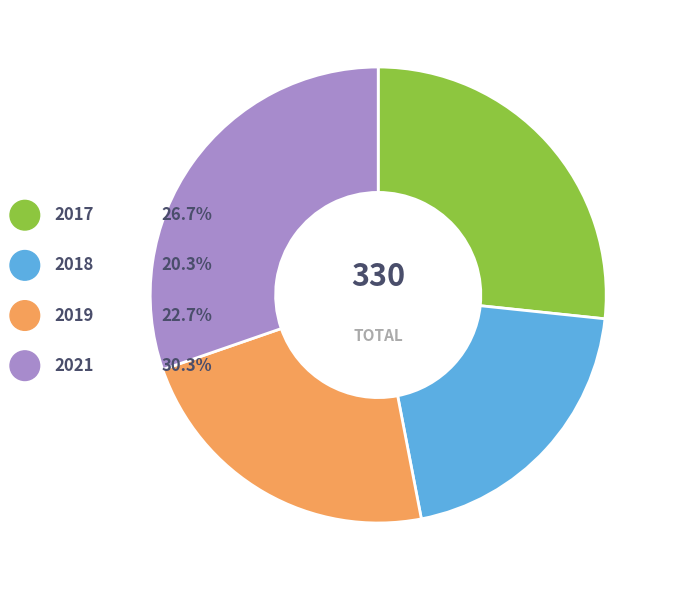

Which has a higher value, 2019 or 2021?

2021